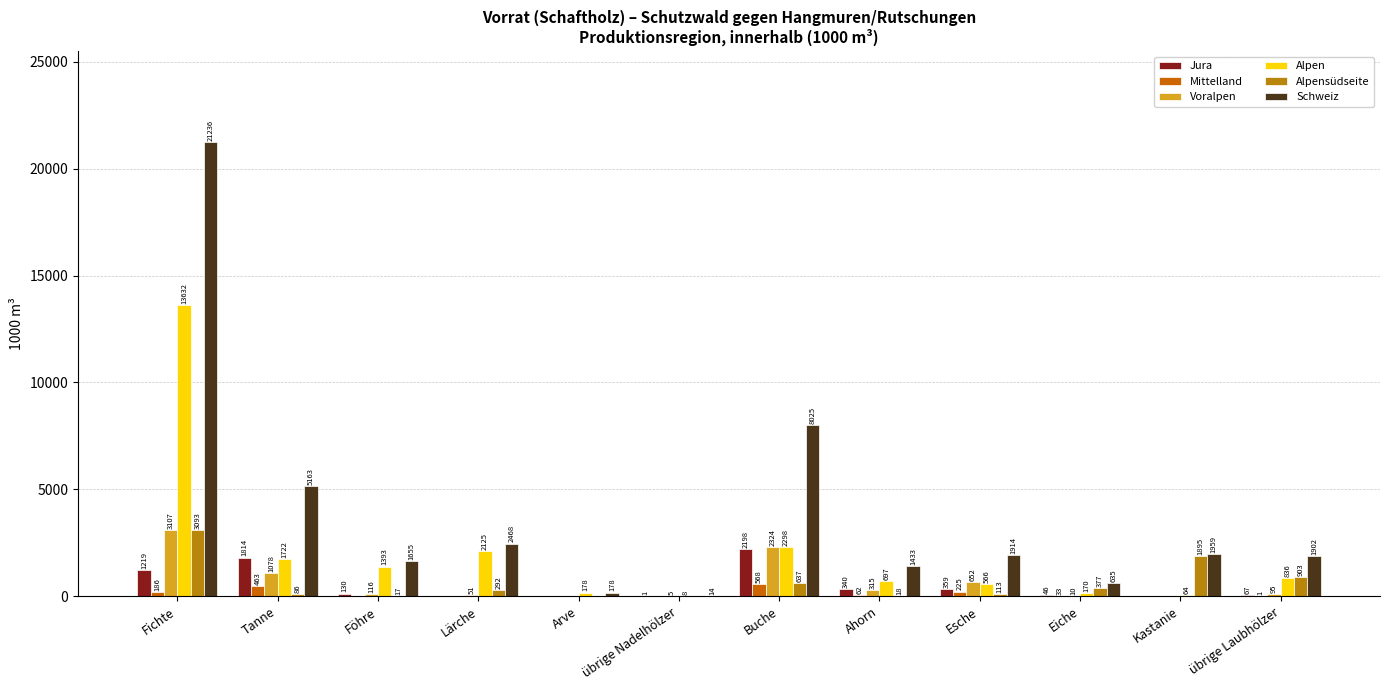

Reading left to right, what are all the values shown in this chart?

Jura: Fichte=1219	Tanne=1814	Föhre=130	Lärche=0	Arve=0	übrige Nadelhölzer=1	Buche=2198	Ahorn=340	Esche=359	Eiche=46	Kastanie=0	übrige Laubhölzer=67
Mittelland: Fichte=186	Tanne=463	Föhre=0	Lärche=0	Arve=0	übrige Nadelhölzer=0	Buche=568	Ahorn=62	Esche=225	Eiche=33	Kastanie=0	übrige Laubhölzer=1
Voralpen: Fichte=3107	Tanne=1078	Föhre=116	Lärche=51	Arve=0	übrige Nadelhölzer=5	Buche=2324	Ahorn=315	Esche=652	Eiche=10	Kastanie=0	übrige Laubhölzer=95
Alpen: Fichte=13632	Tanne=1722	Föhre=1393	Lärche=2125	Arve=178	übrige Nadelhölzer=8	Buche=2298	Ahorn=697	Esche=566	Eiche=170	Kastanie=64	übrige Laubhölzer=836
Alpensüdseite: Fichte=3093	Tanne=86	Föhre=17	Lärche=292	Arve=0	übrige Nadelhölzer=0	Buche=637	Ahorn=18	Esche=113	Eiche=377	Kastanie=1895	übrige Laubhölzer=903
Schweiz: Fichte=21236	Tanne=5163	Föhre=1655	Lärche=2468	Arve=178	übrige Nadelhölzer=14	Buche=8025	Ahorn=1433	Esche=1914	Eiche=635	Kastanie=1959	übrige Laubhölzer=1902